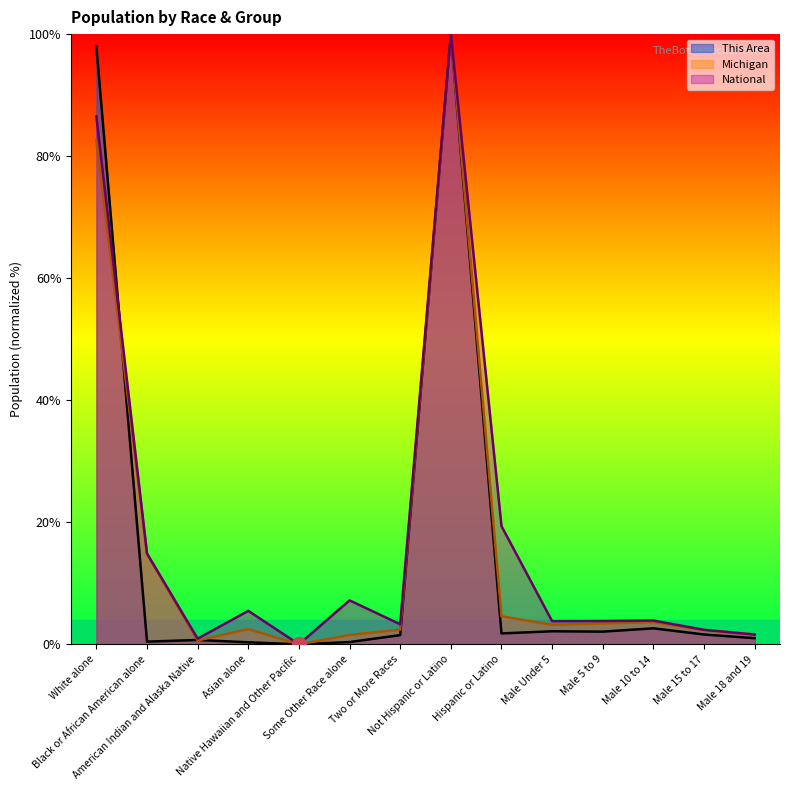

Does the chart display data point markers on the line(s)?

No